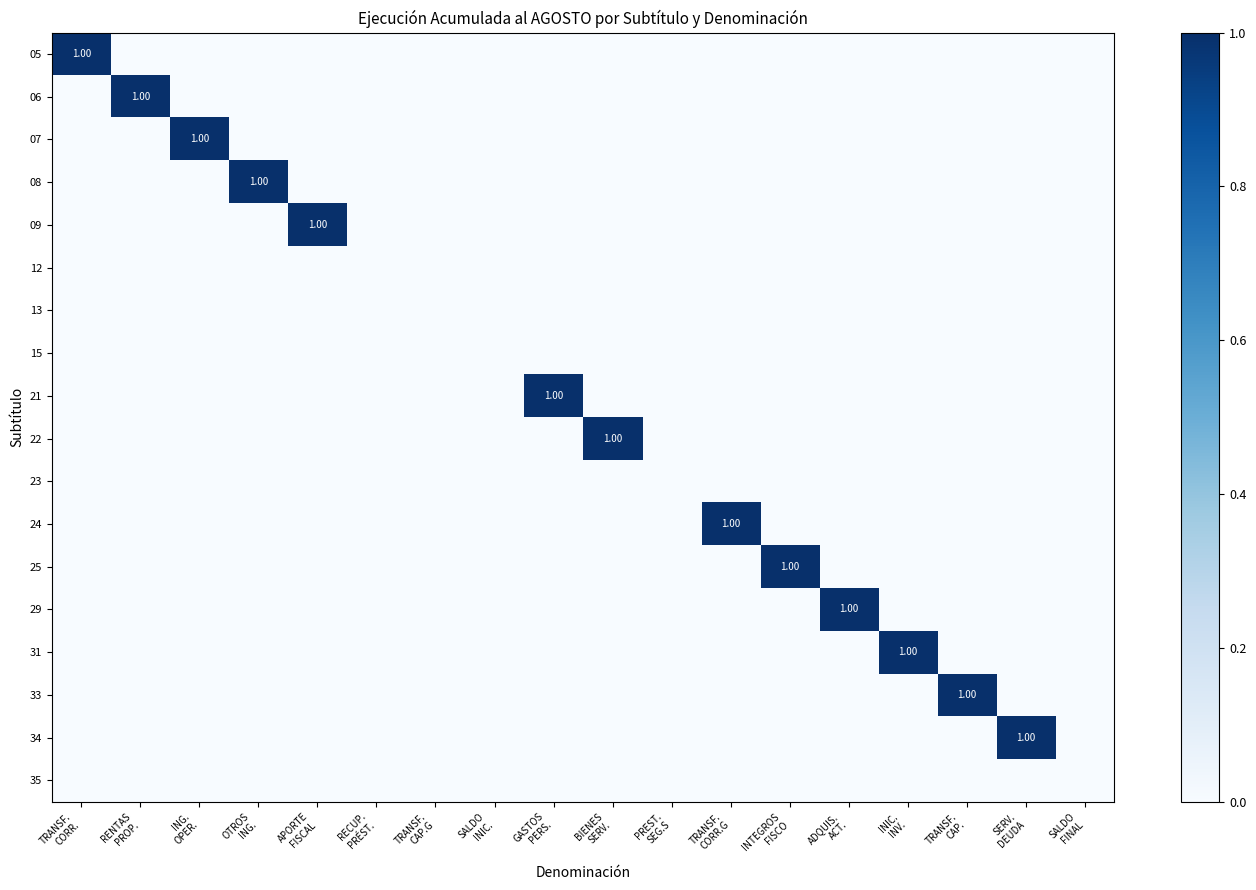

At GASTOS PERS., list the series in order from largest to smallest.

21, 05, 06, 07, 08, 09, 12, 13, 15, 22, 23, 24, 25, 29, 31, 33, 34, 35